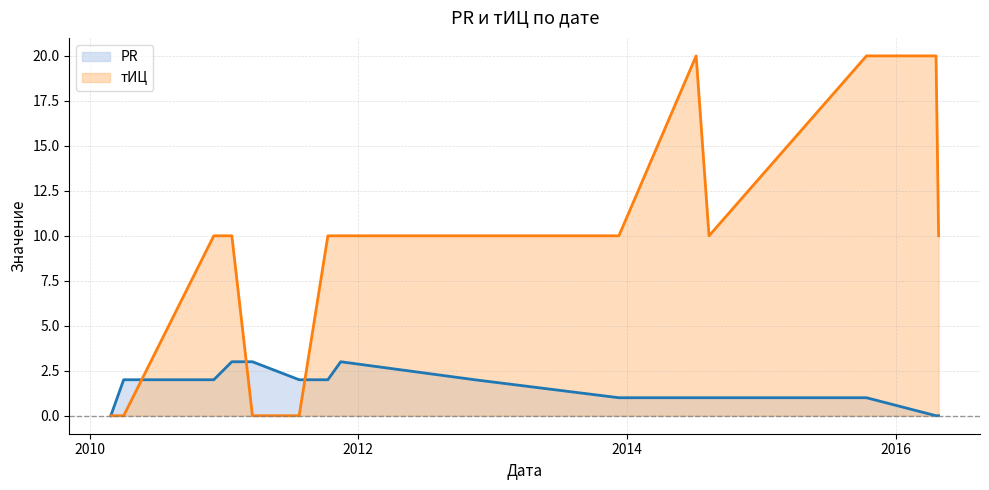

How many positive values does the тИЦ series have?

11